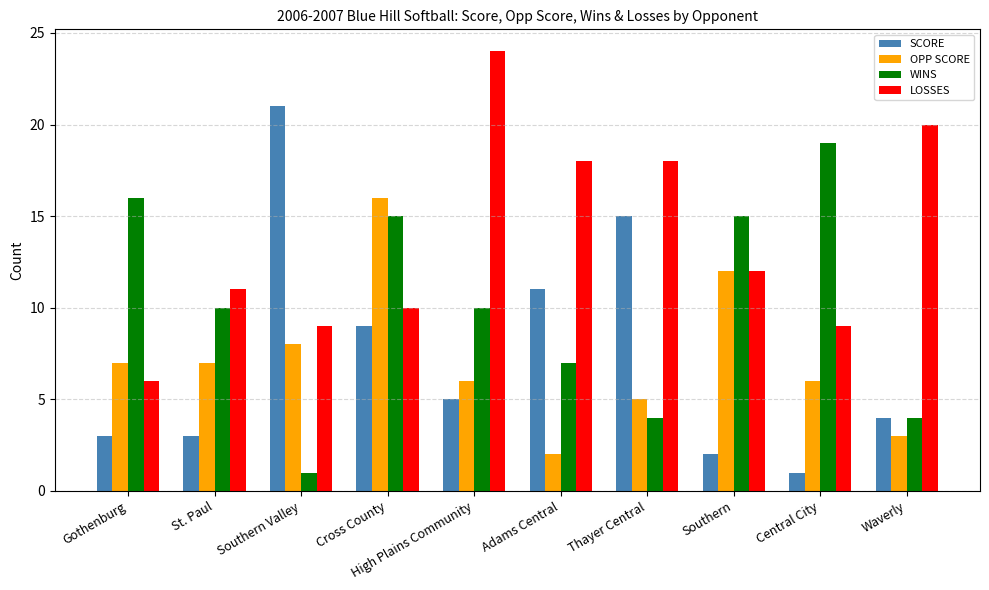

Which label corresponds to the largest value in the chart?

High Plains Community